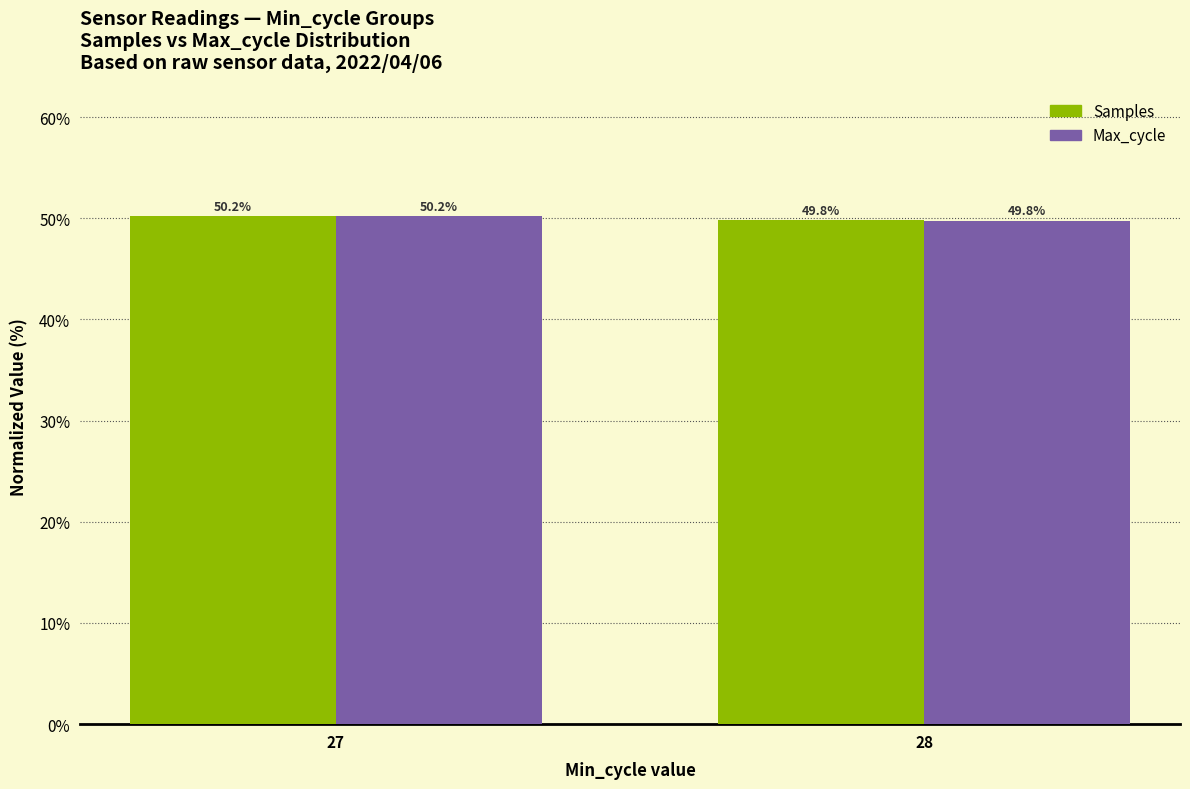

List the labels in order of Max_cycle value, smallest first.

28, 27